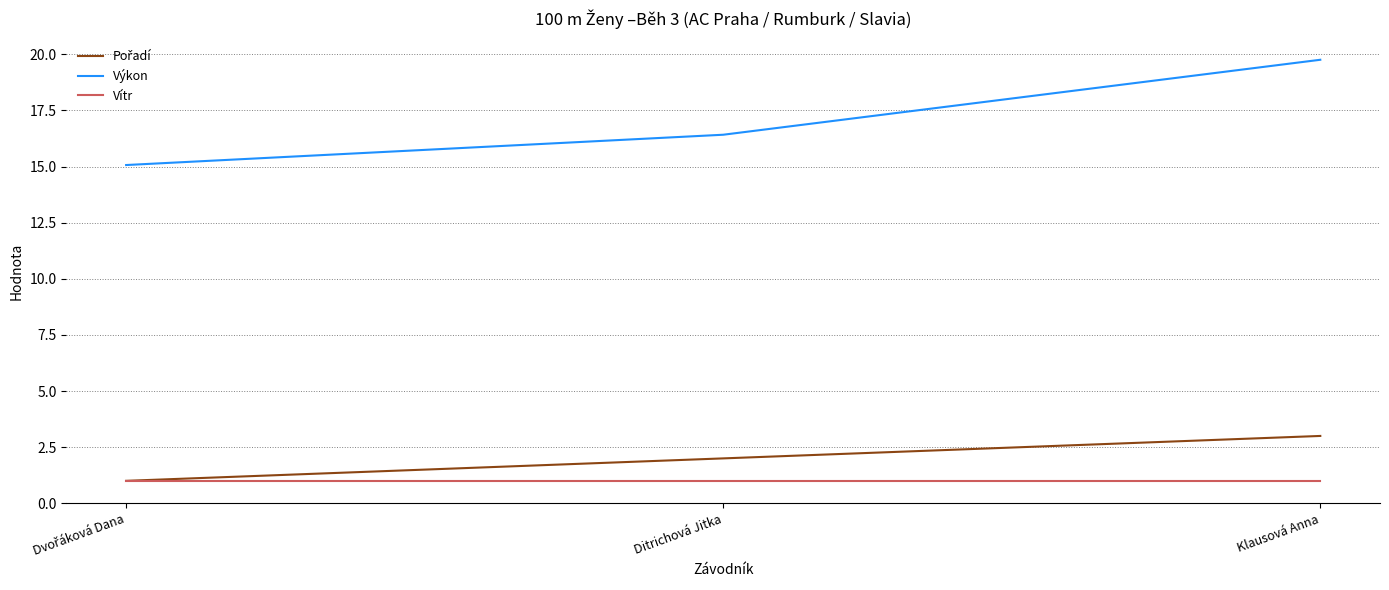

Is it true that Výkon equals 19.8 at Klausová Anna?

True